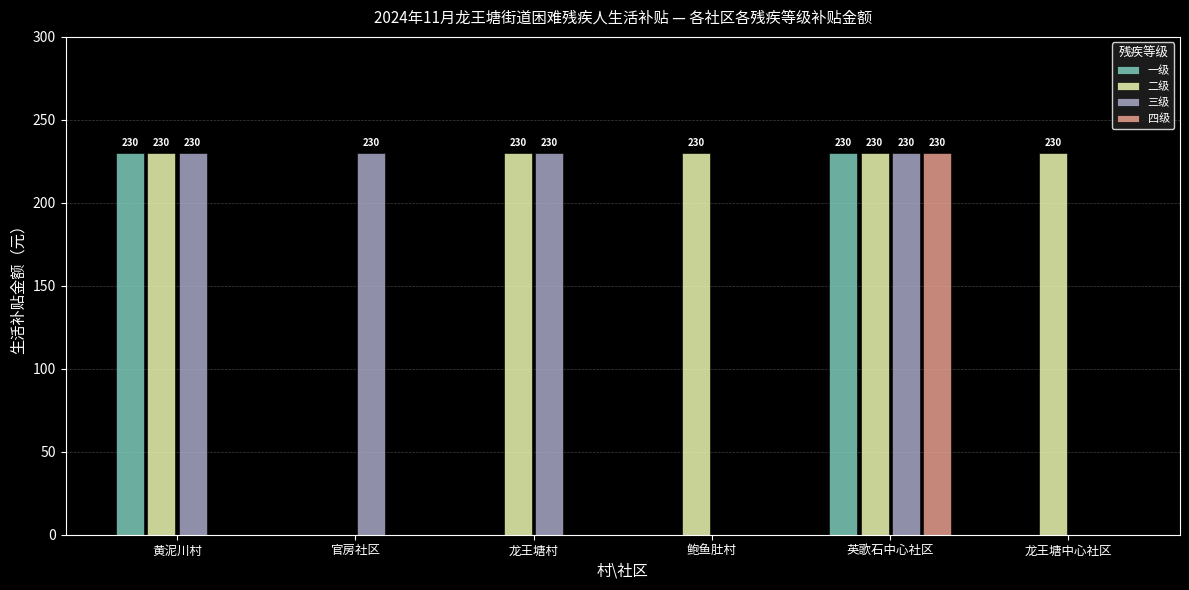

Reading left to right, what are all the values shown in this chart?

一级: 黄泥川村=230	官房社区=0	龙王塘村=0	鲍鱼肚村=0	英歌石中心社区=230	龙王塘中心社区=0
二级: 黄泥川村=230	官房社区=0	龙王塘村=230	鲍鱼肚村=230	英歌石中心社区=230	龙王塘中心社区=230
三级: 黄泥川村=230	官房社区=230	龙王塘村=230	鲍鱼肚村=0	英歌石中心社区=230	龙王塘中心社区=0
四级: 黄泥川村=0	官房社区=0	龙王塘村=0	鲍鱼肚村=0	英歌石中心社区=230	龙王塘中心社区=0